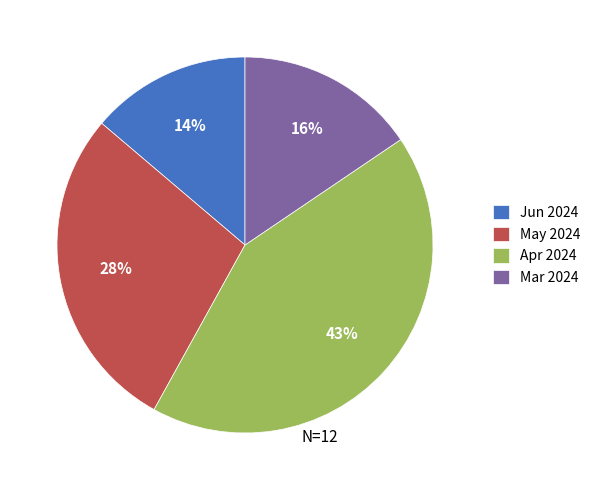

Rank the categories by value from highest to lowest.

Apr 2024, May 2024, Mar 2024, Jun 2024